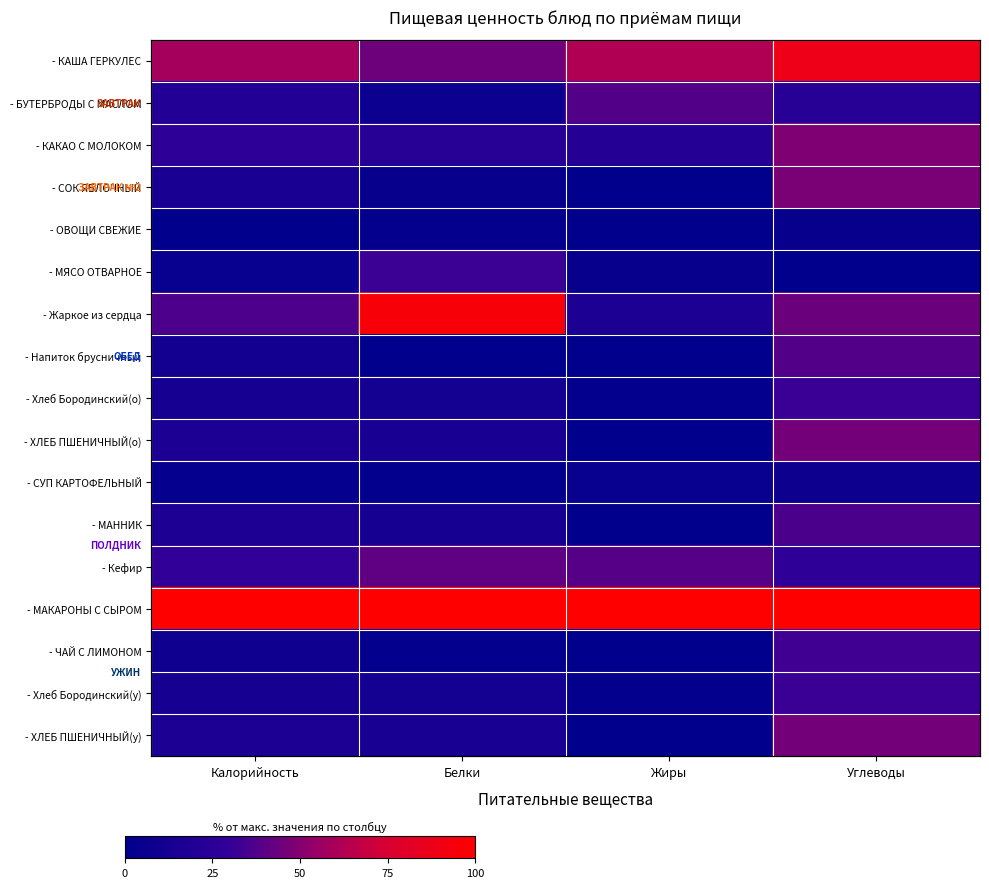

Which category has the lowest value across all series?

Калорийность